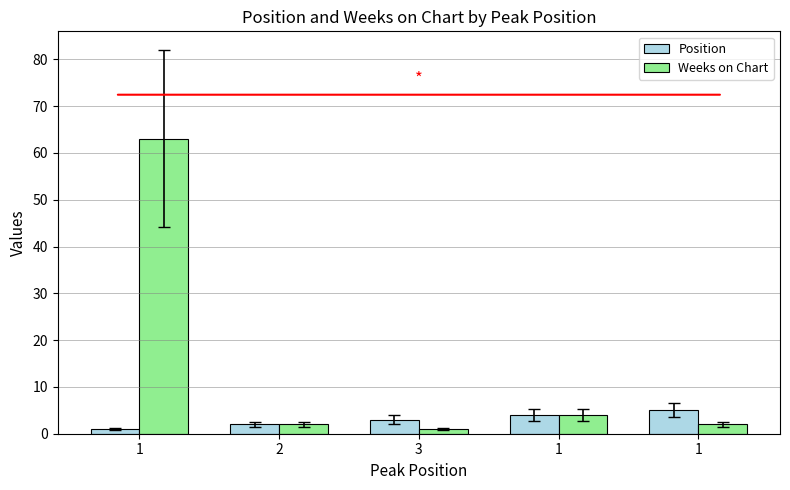

How many bars are there in each group?

2